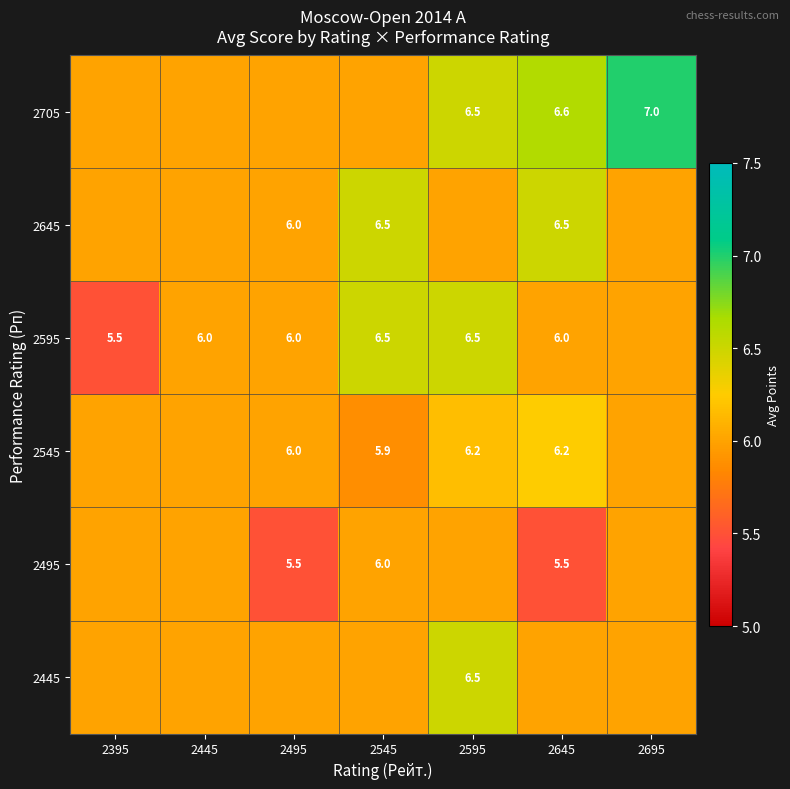

The 2545 series shows 4.0 at 2595. True or false?

False